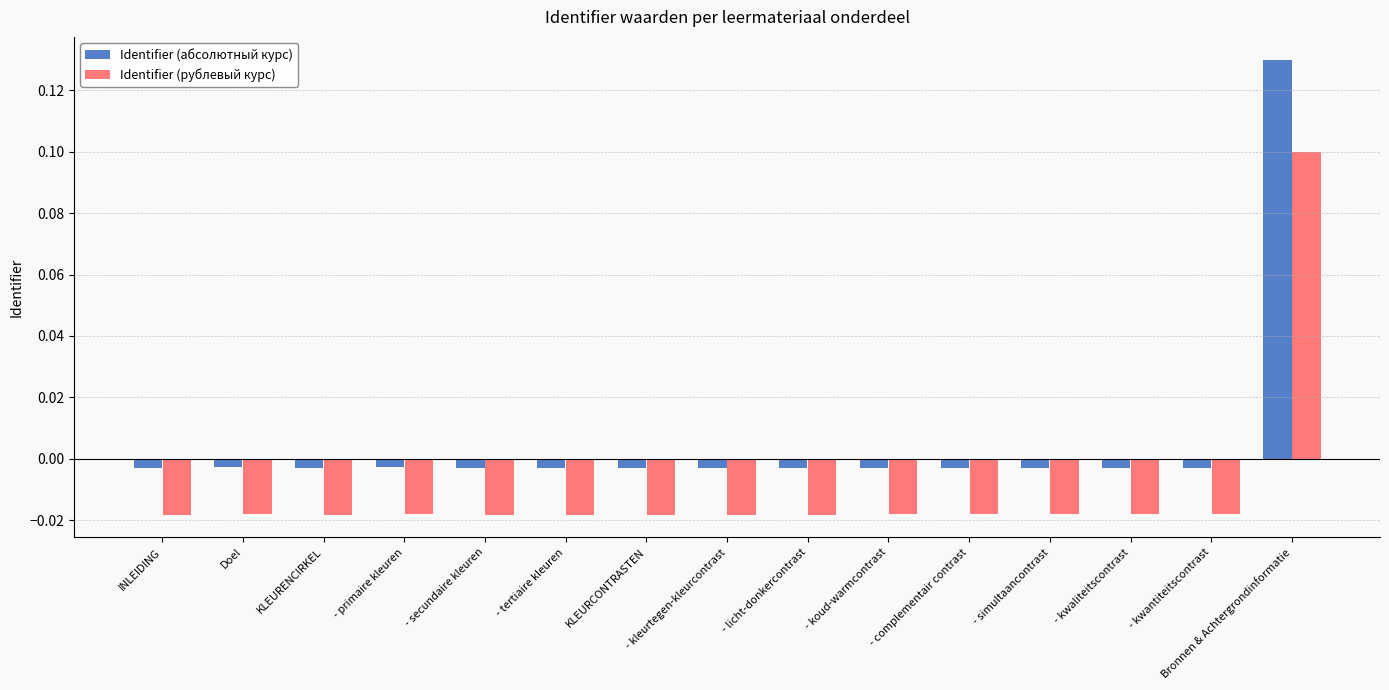

Rank the series at Doel from highest to lowest value.

Identifier (абсолютный курс), Identifier (рублевый курс)